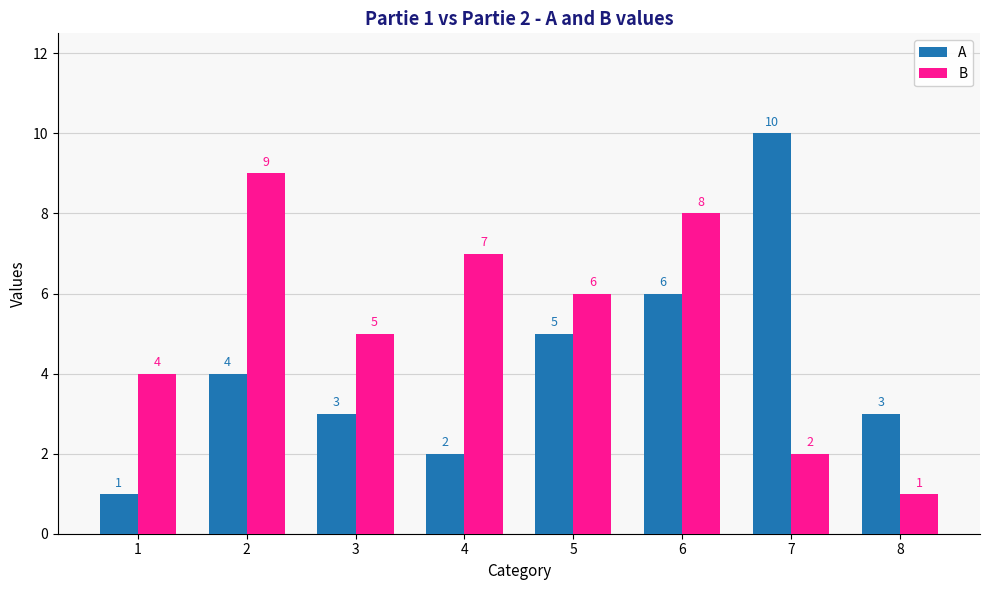

List the series in order of their peak value, lowest first.

B, A